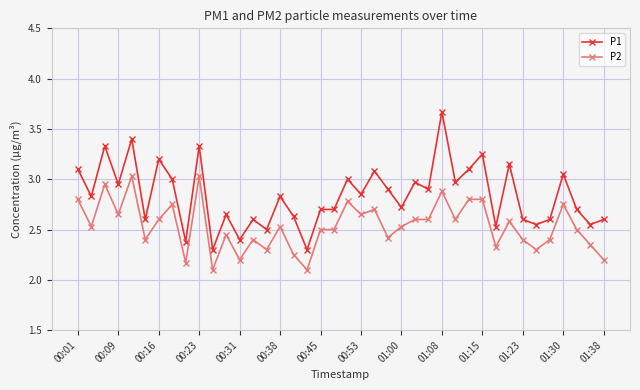

At how many categories does at least one series exceed 2?

40